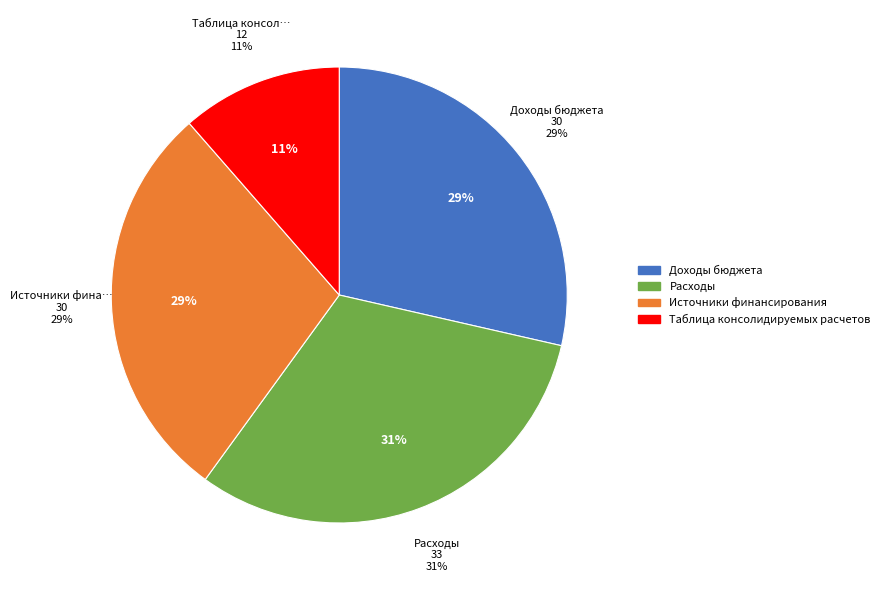

To the nearest percent, what is the average slice percentage?

25%